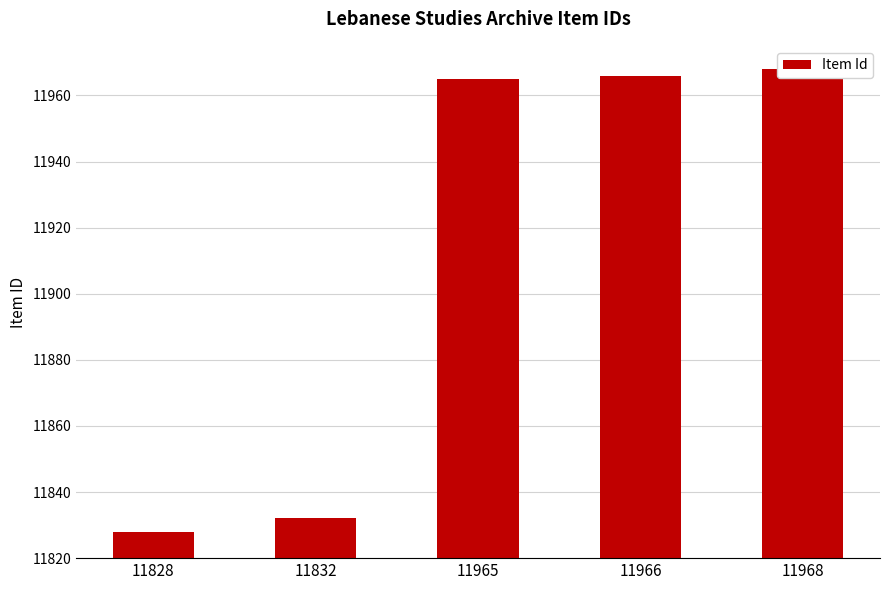

List the labels in order of value, smallest first.

11828, 11832, 11965, 11966, 11968